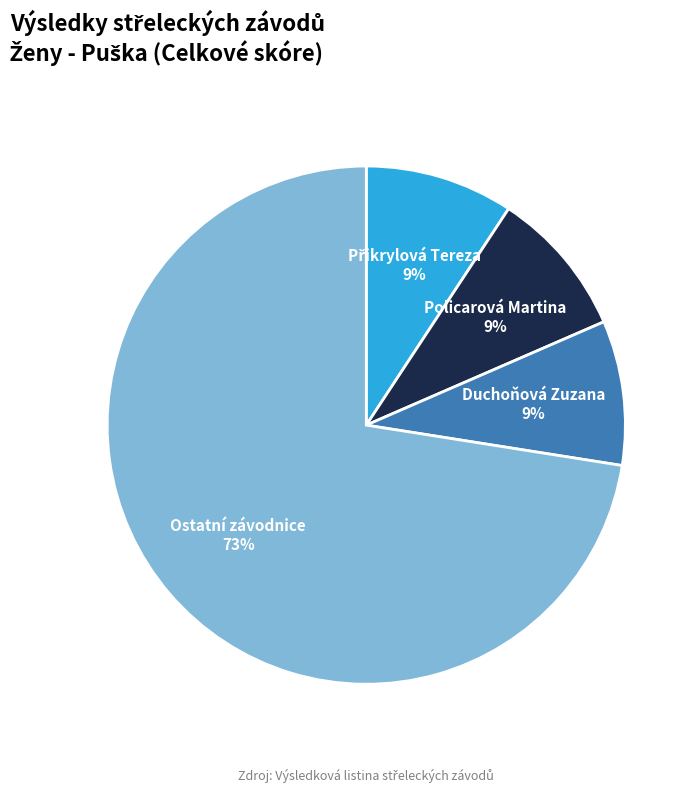

Count the number of slices in the pie.

4